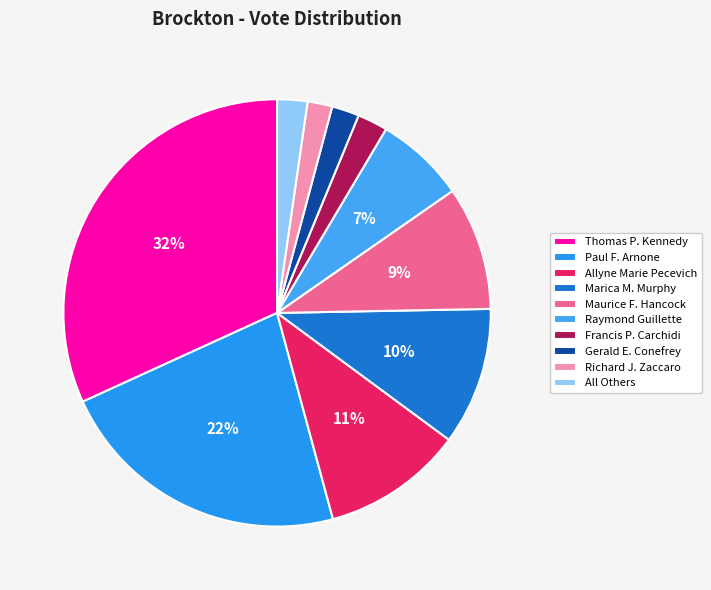

Does Allyne Marie Pecevich represent more than half of the total?

No